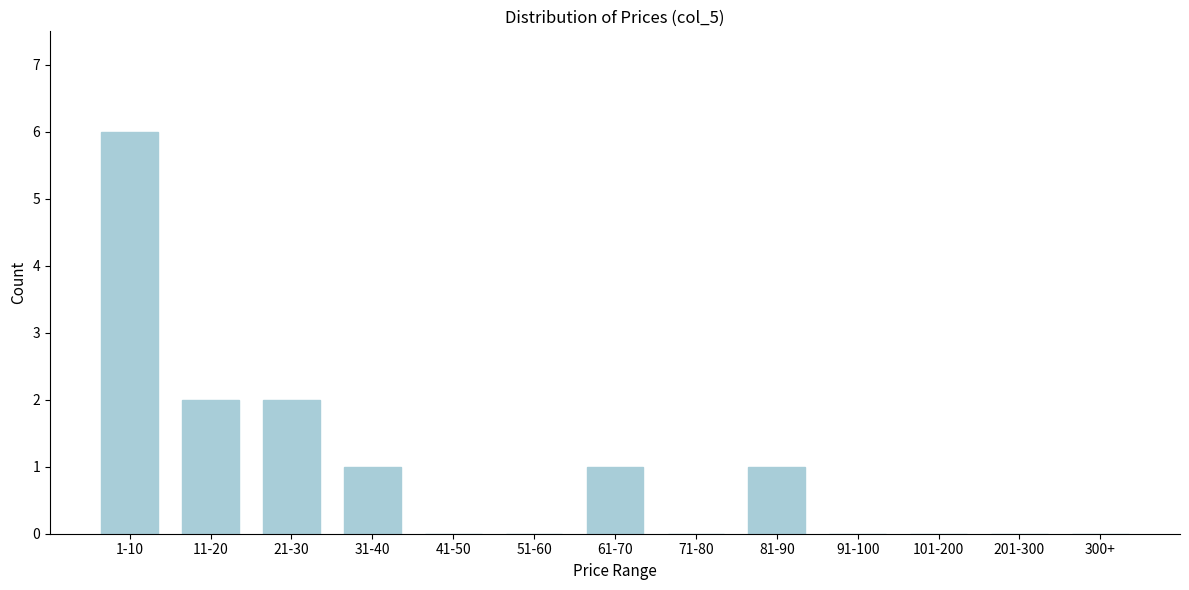

Reading left to right, what are all the values shown in this chart?

1-10=6	11-20=2	21-30=2	31-40=1	41-50=0	51-60=0	61-70=1	71-80=0	81-90=1	91-100=0	101-200=0	201-300=0	300+=0